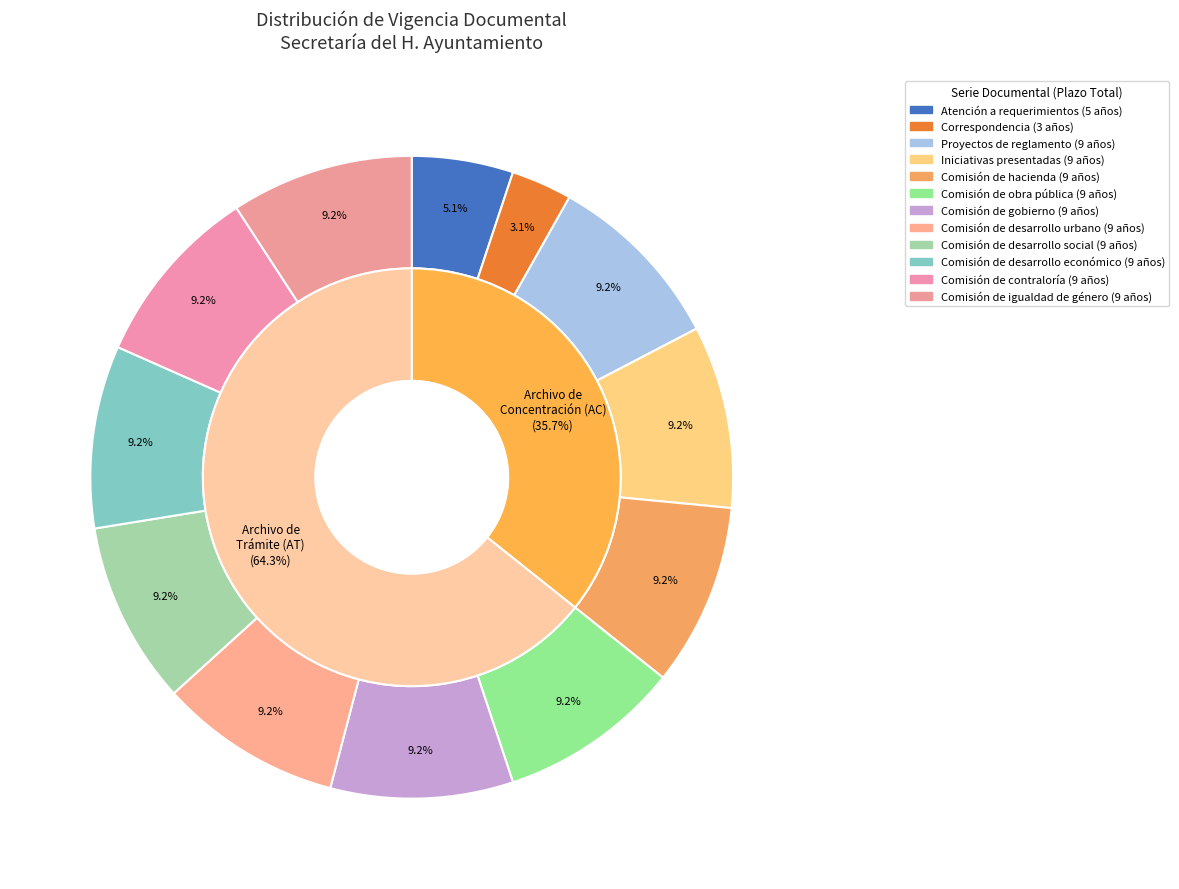

True or false: Correspondencia accounts for 1% of the total.

False